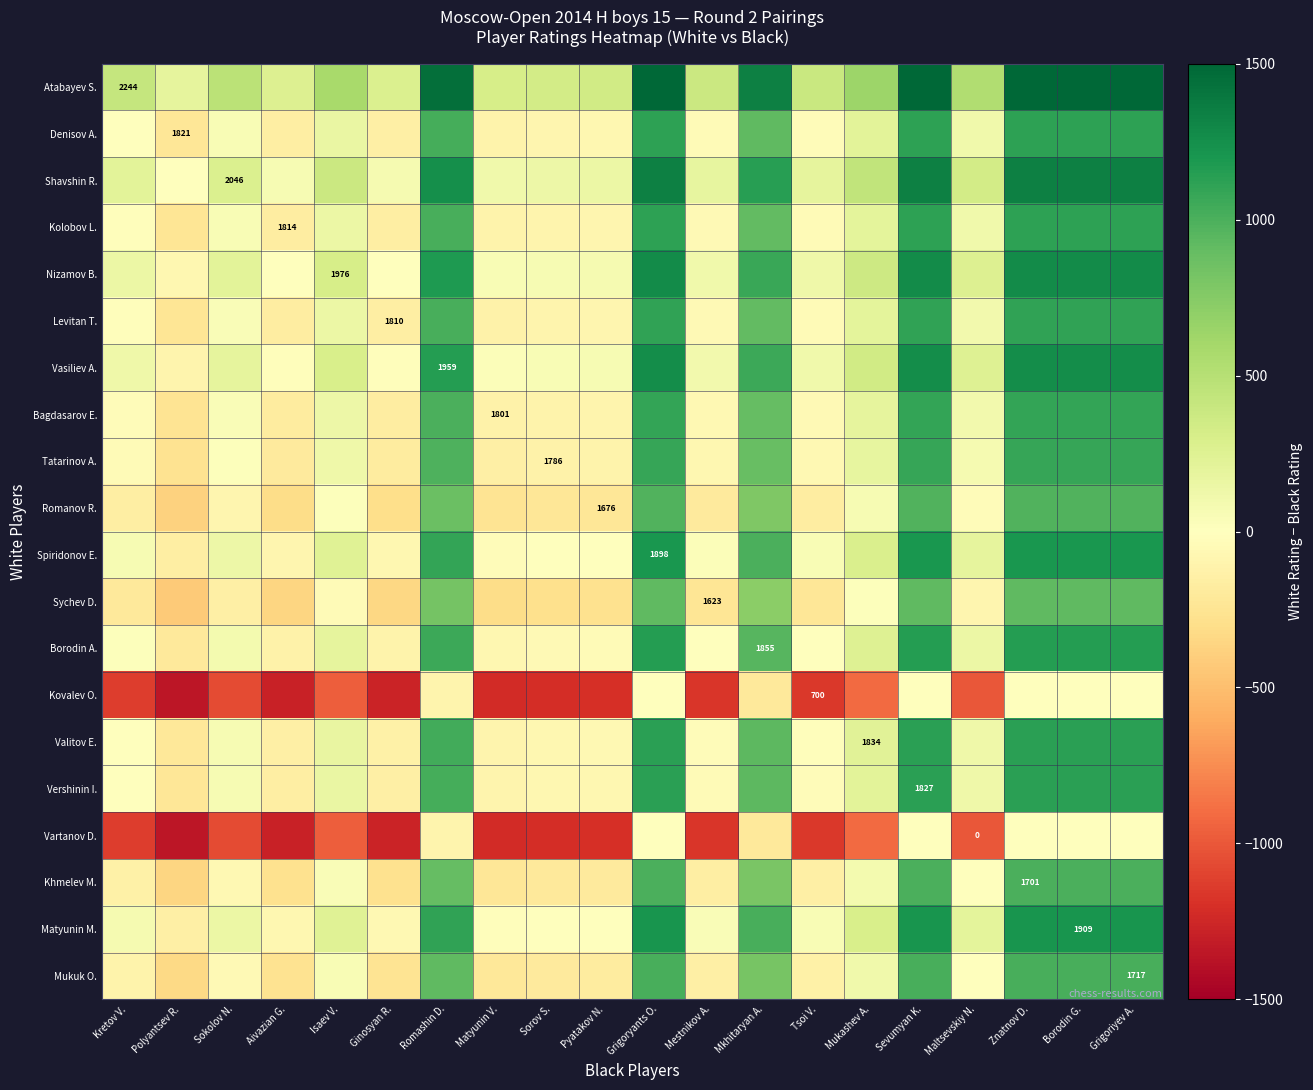

How many series are shown in this chart?

20